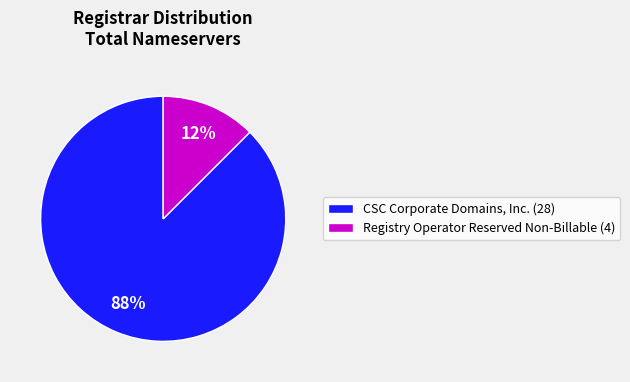

Which has a higher value, CSC Corporate Domains, Inc. (28) or Registry Operator Reserved Non-Billable (4)?

CSC Corporate Domains, Inc. (28)